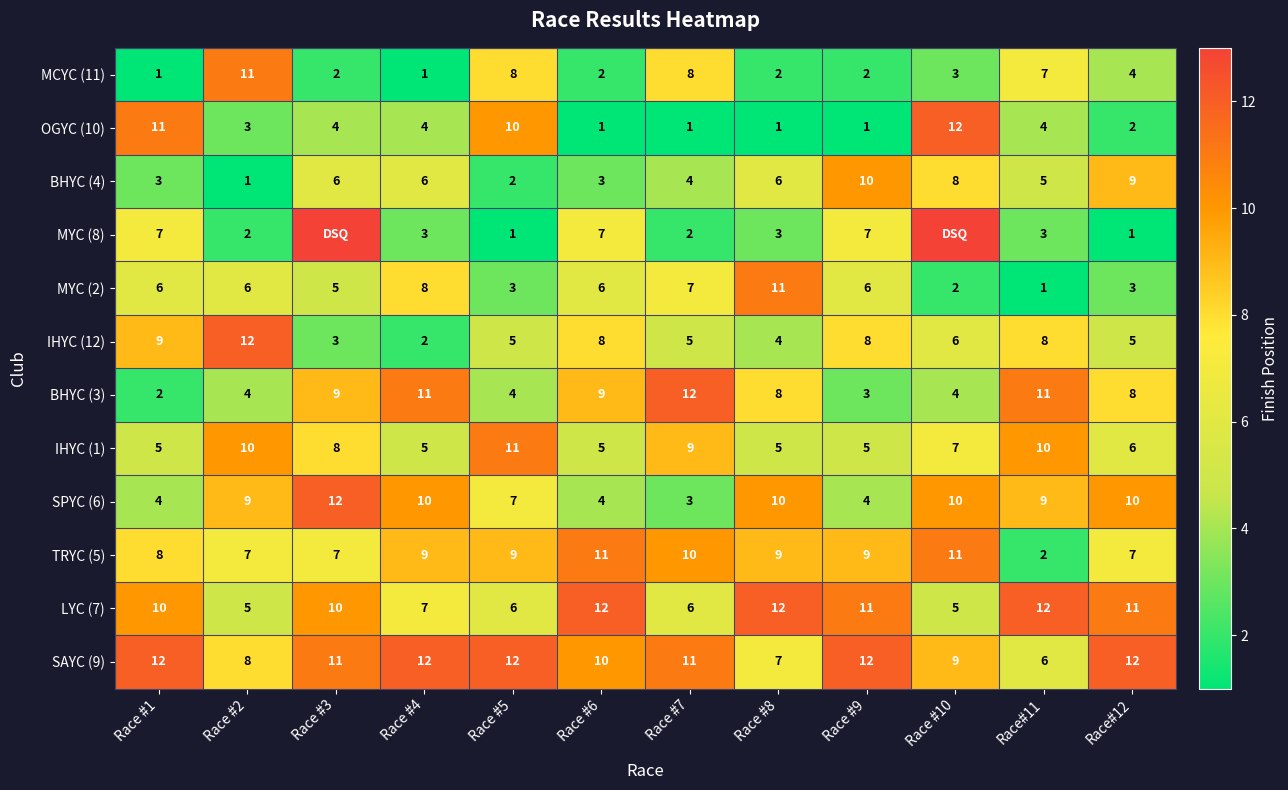

True or false: MCYC (11) has a value of 17 at Race #2.

False